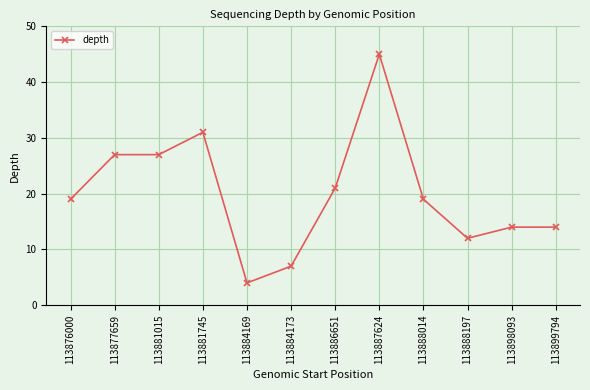

How many series are shown in this chart?

1